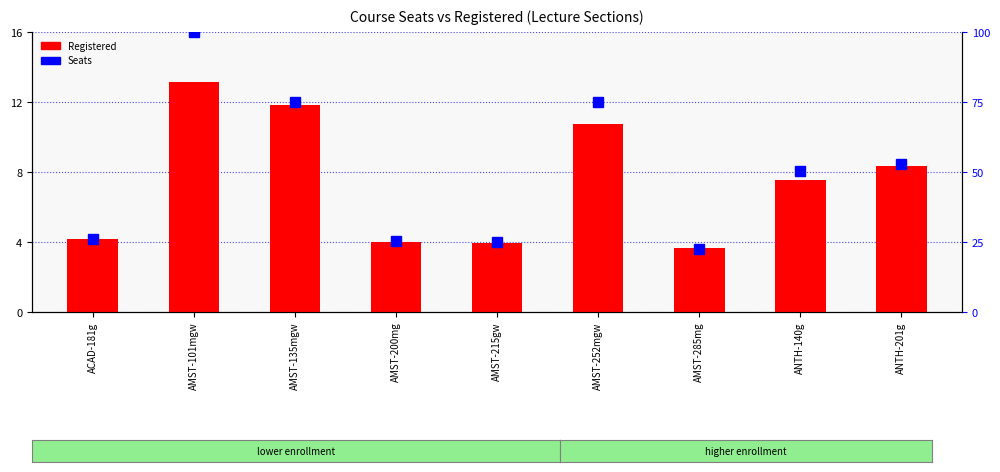

What position from the right is AMST-200mg?

6